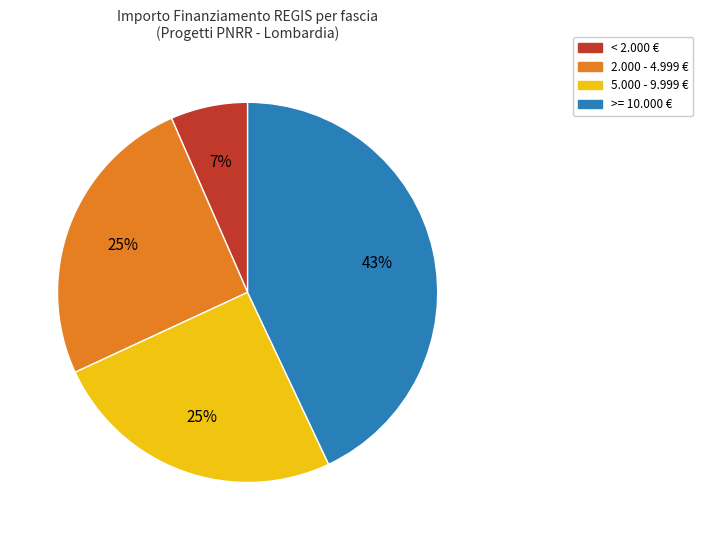

To the nearest percent, what is the average slice percentage?

25%